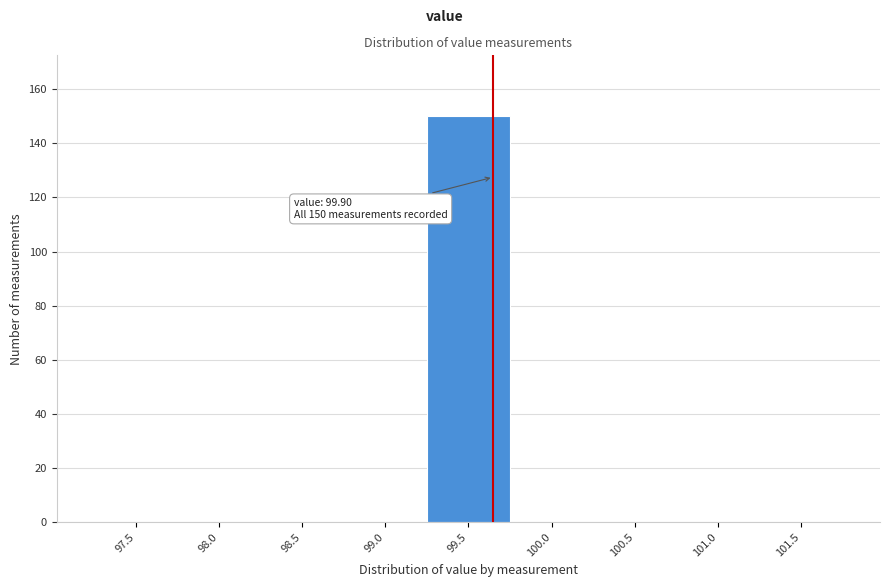

Reading right to left, extract all data points from this chart.

101.5=0	101.0=0	100.5=0	100.0=0	99.5=150	99.0=0	98.5=0	98.0=0	97.5=0